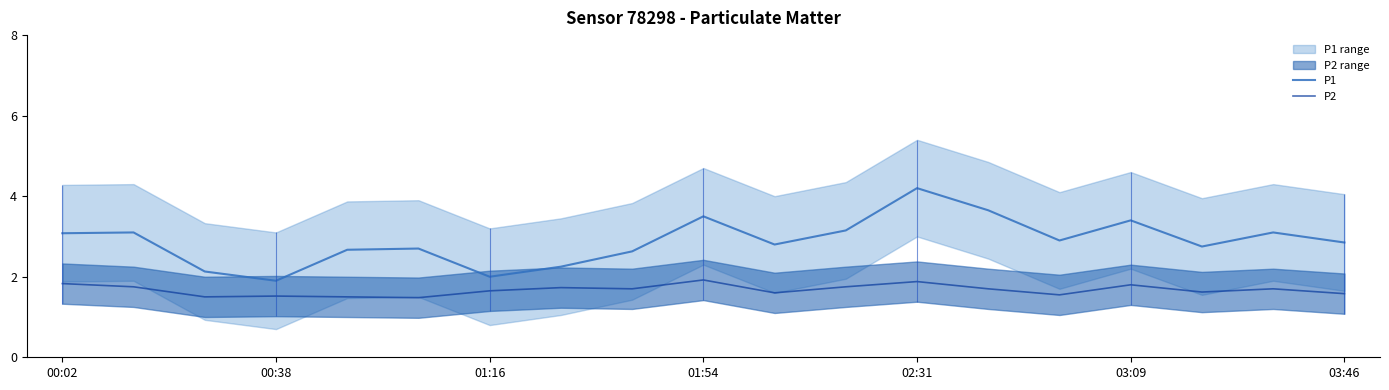

What is the maximum value for P2?

1.9